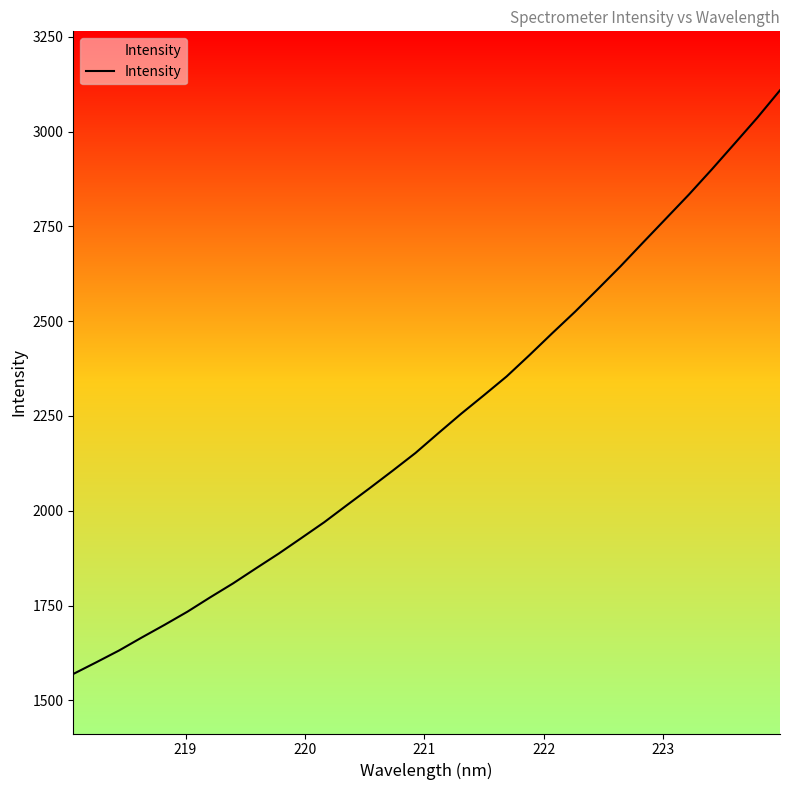

What is the minimum value shown in the chart?

1569.7